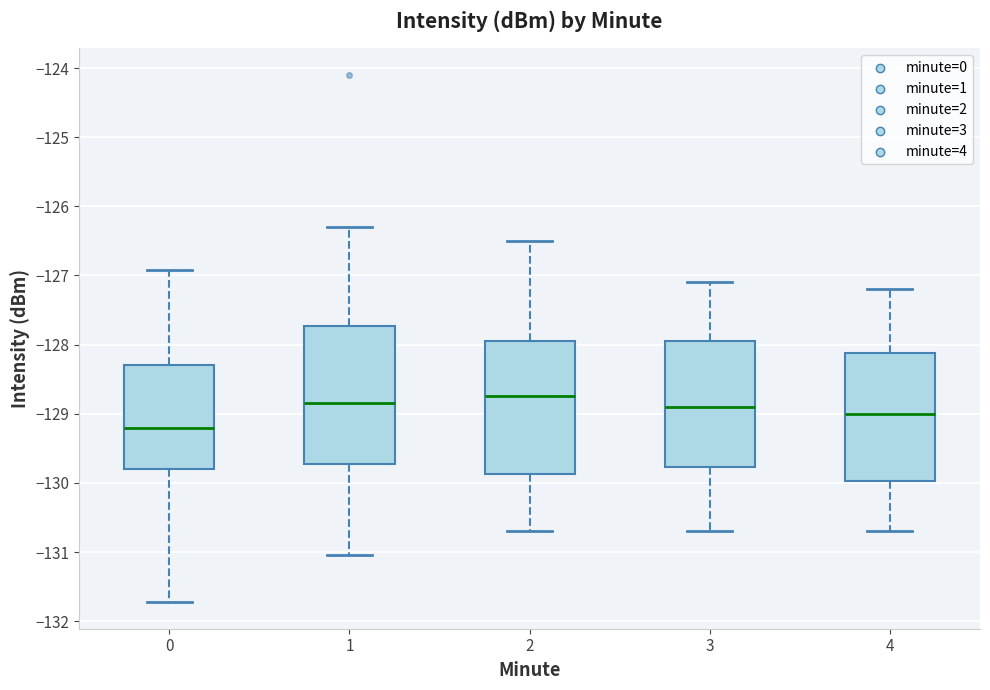

Reading left to right, transcribe this box plot: for each box, give where its median line is, the range the box spans, and where its two whiskers end, as read against the y-axis. The values are not printed on the chart, so give them approximately, as read against the axis.

0: median -129.2, box -129.8 to -128.3, whiskers -131.7 to -126.9
1: median -128.8, box -129.7 to -127.7, whiskers -131.0 to -126.3
2: median -128.7, box -129.9 to -127.9, whiskers -130.7 to -126.5
3: median -128.9, box -129.8 to -127.9, whiskers -130.7 to -127.1
4: median -129.0, box -130.0 to -128.1, whiskers -130.7 to -127.2